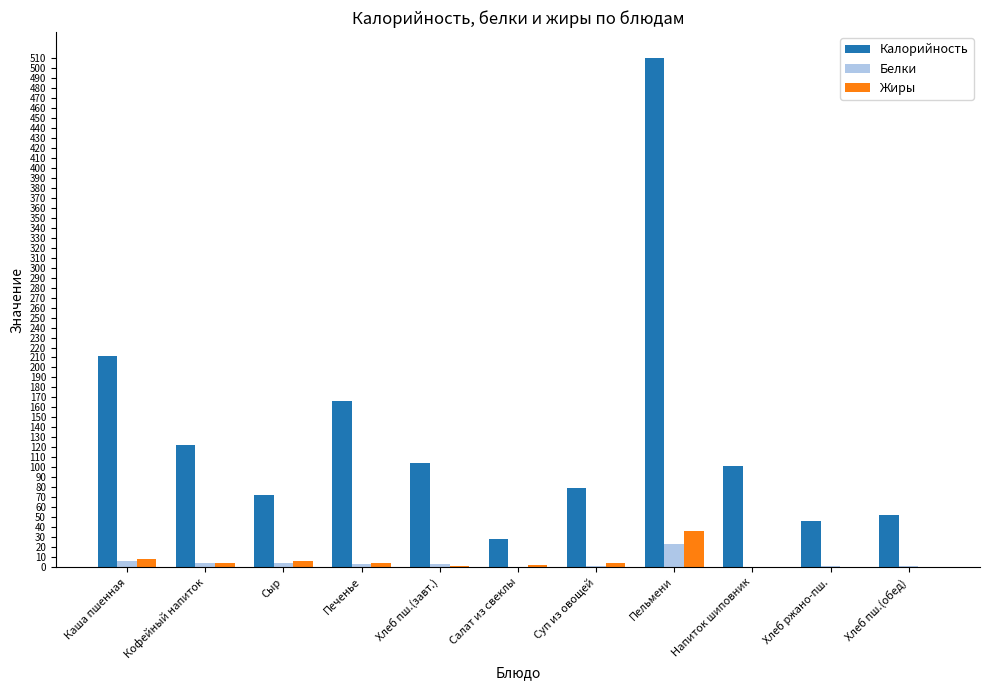

Is it true that Белки equals 22.9 at Пельмени?

True